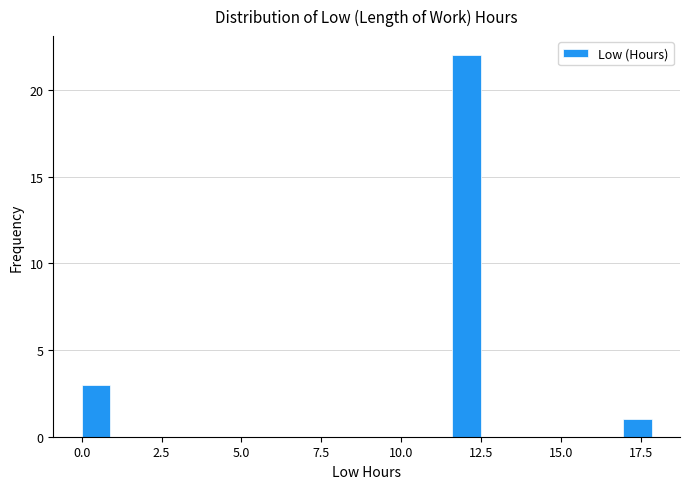

Around what value on the x-axis is the tallest bar? Give the approximate position of its centre, as read against the axis.

12.0